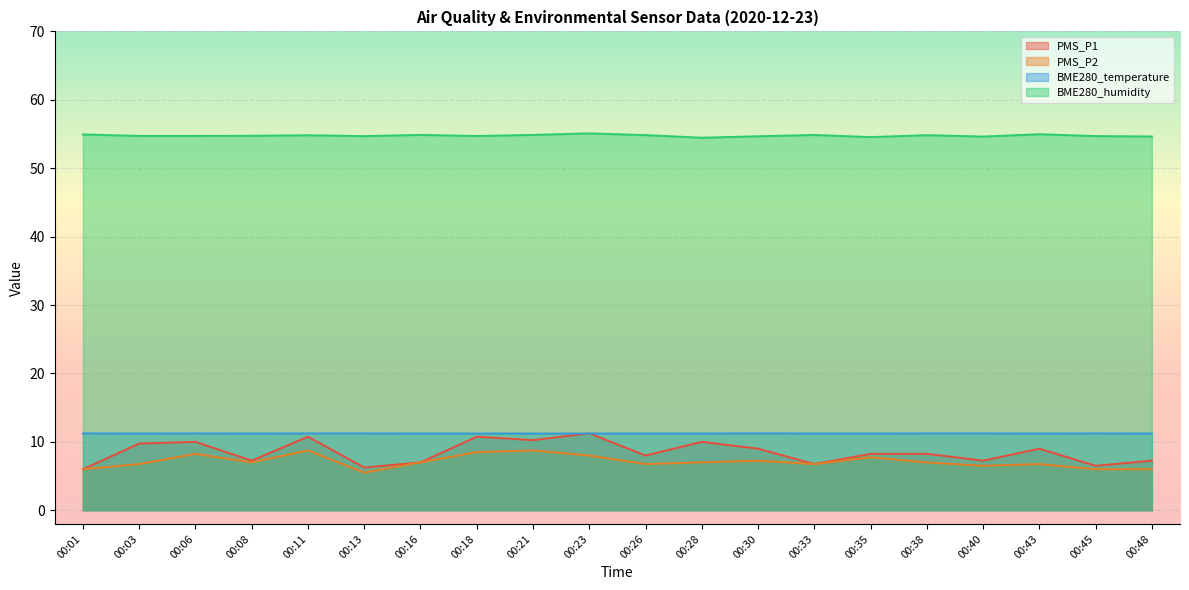

What is the average value of the PMS_P1 series?

8.5